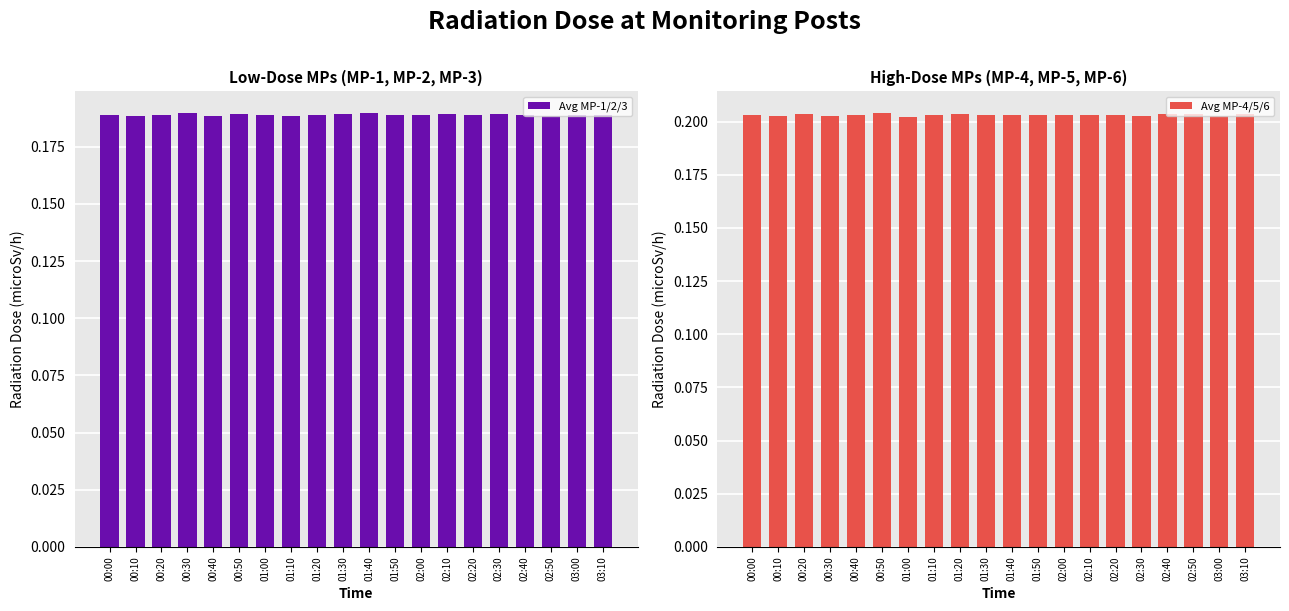

What is the total value across all series at 01:10?

0.4